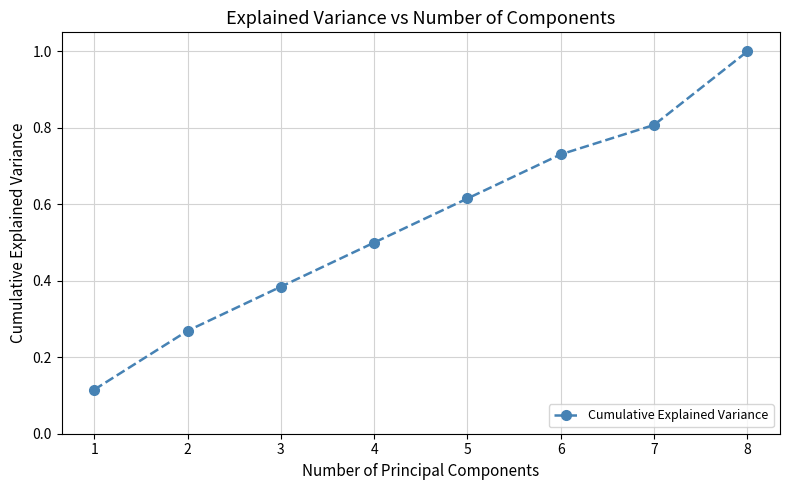

What is the sum of all values?

4.4